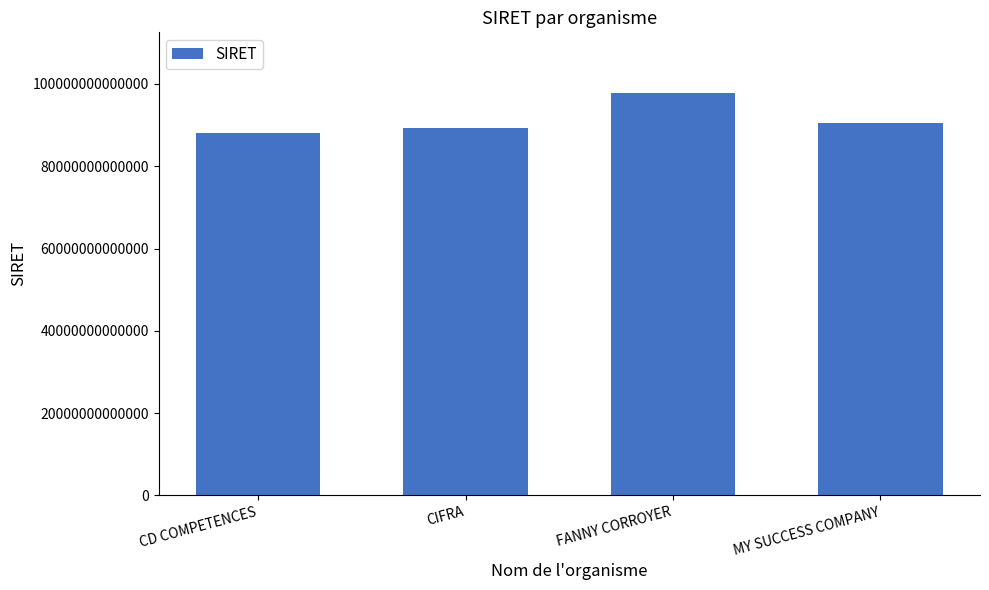

What is the difference between the values at FANNY CORROYER and CIFRA?

8521767699999